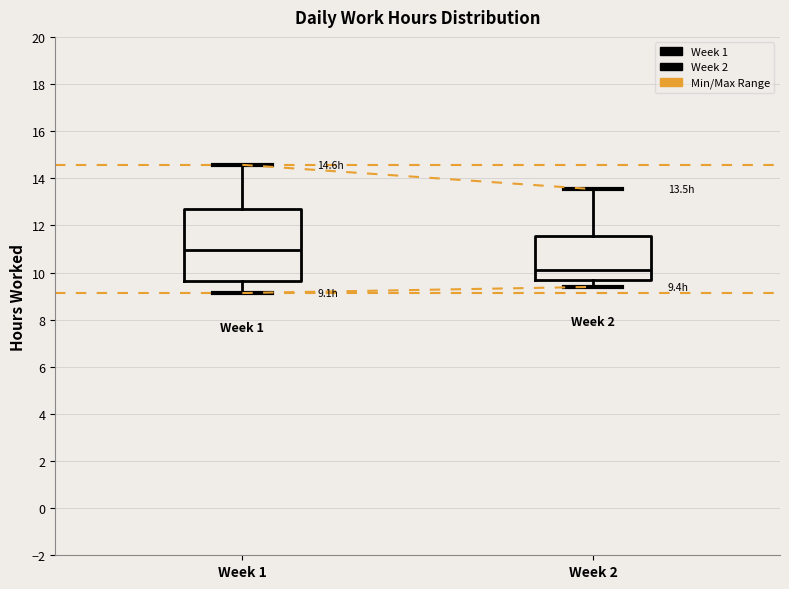

Which box has the lowest median line?

Week 2